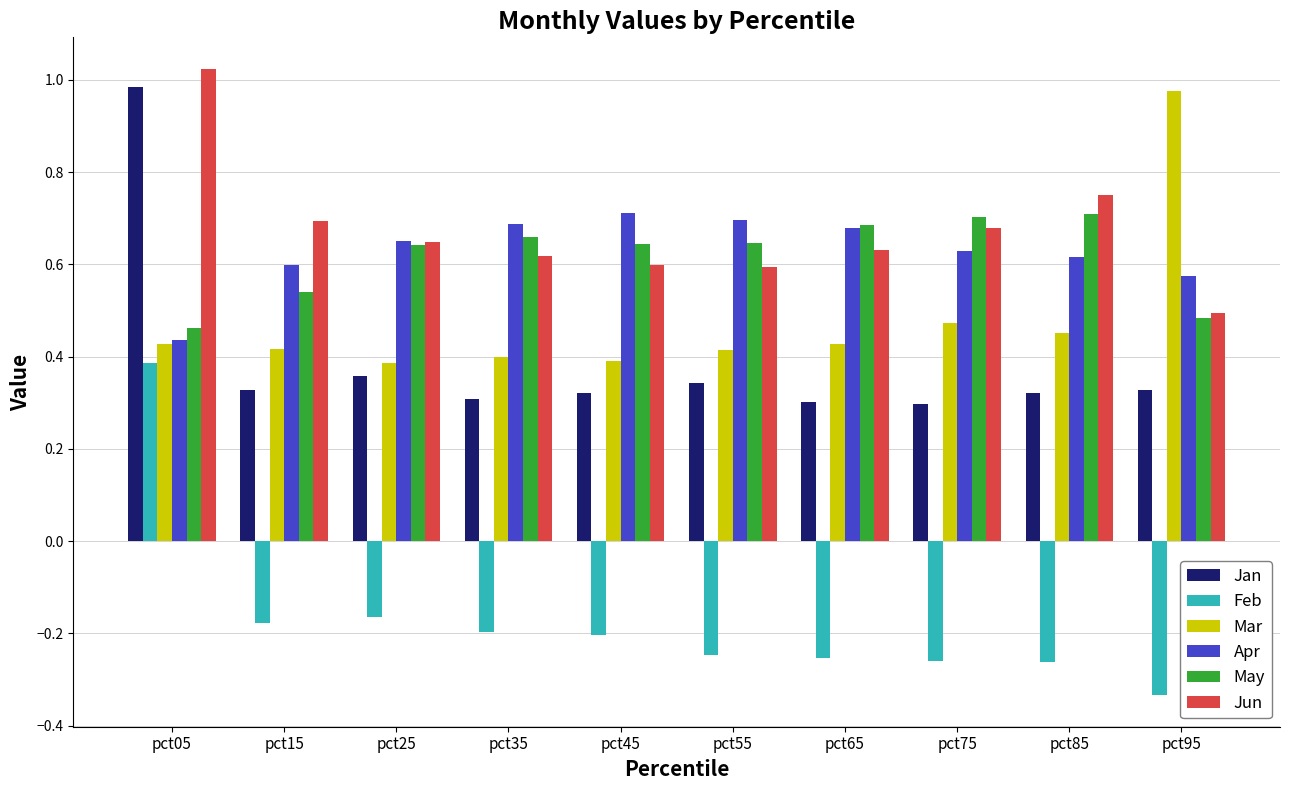

Which label corresponds to the smallest value in the chart?

pct95